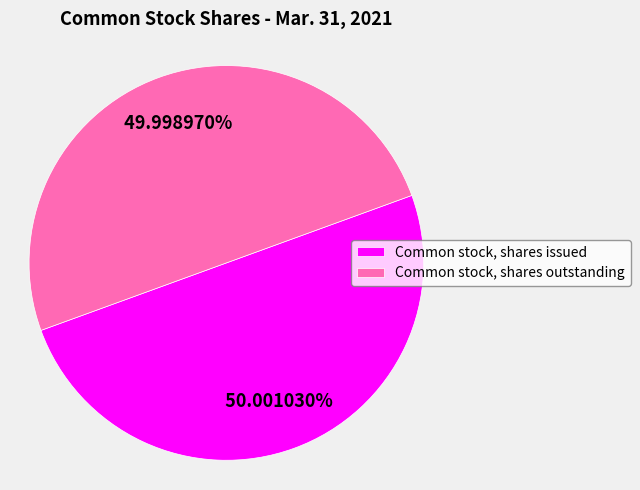

What percentage is NOT represented by Common stock, shares issued?

50.0%